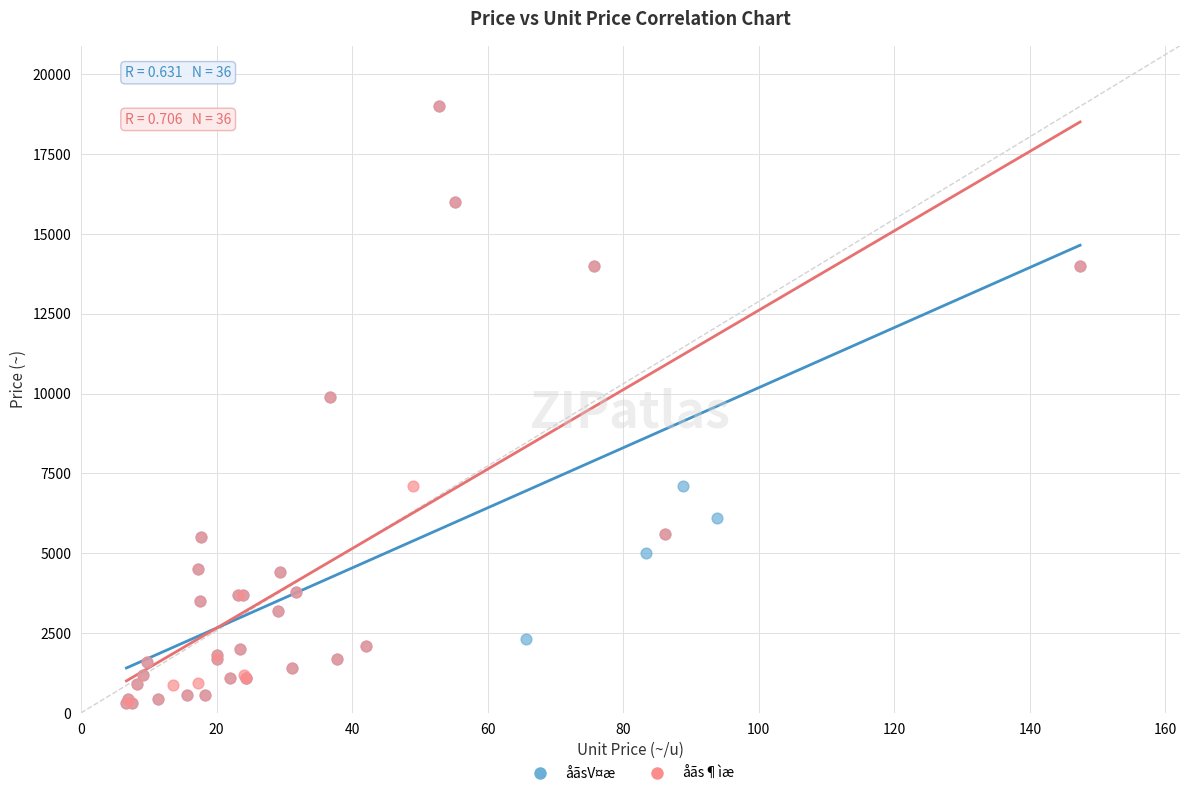

What are all the series names shown in the legend?

åãsV¤æ, åãs¶ìæ